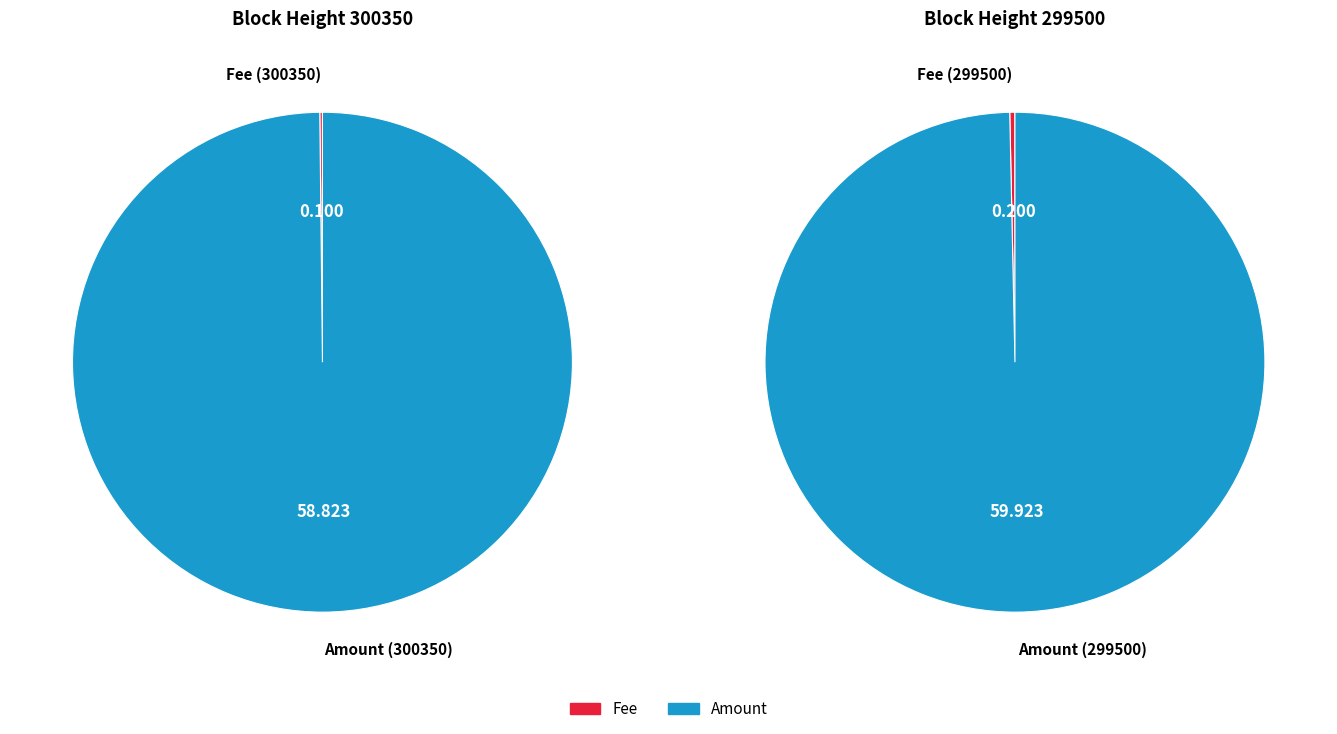

Which slice represents more than half of the pie?

299500